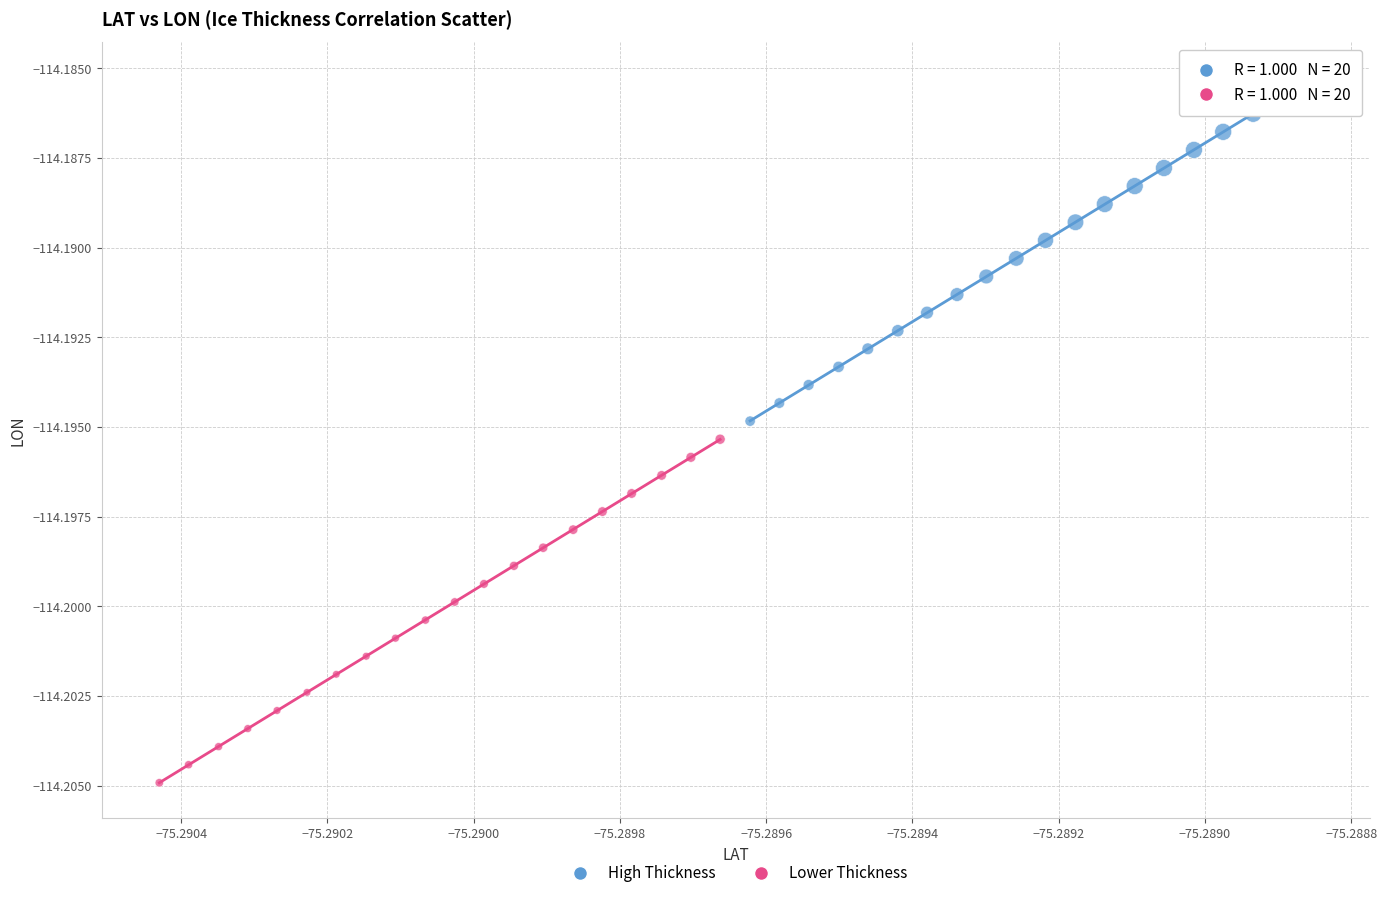

Which series reaches the maximum Y coordinate?

High Thickness